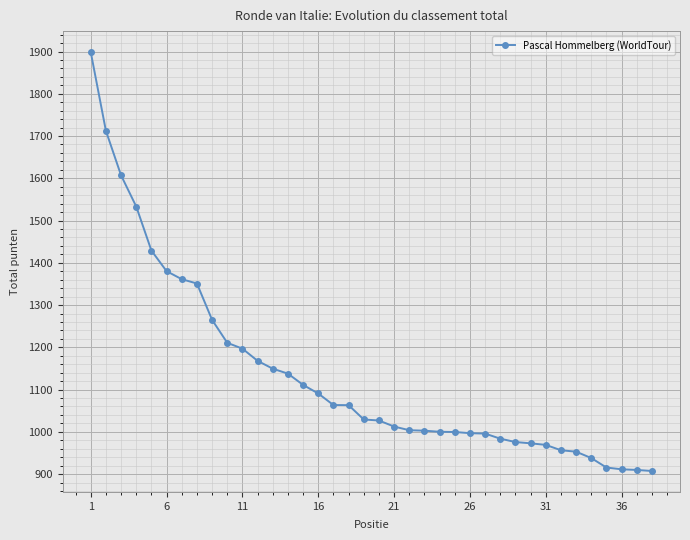

What is the value of the 4th point from the left?

1533.1